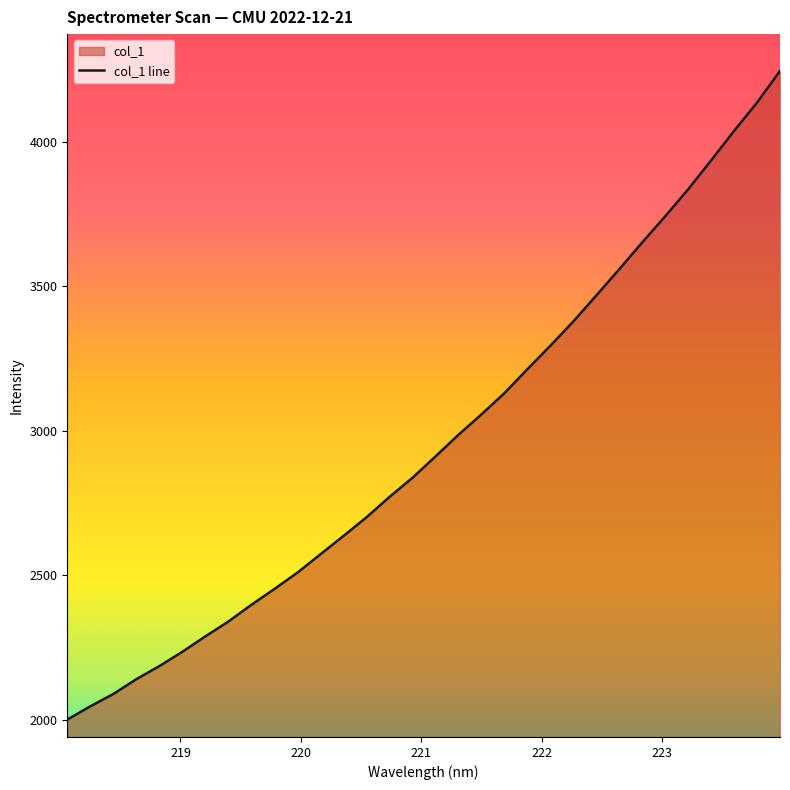

What is the smallest value displayed?

2001.4